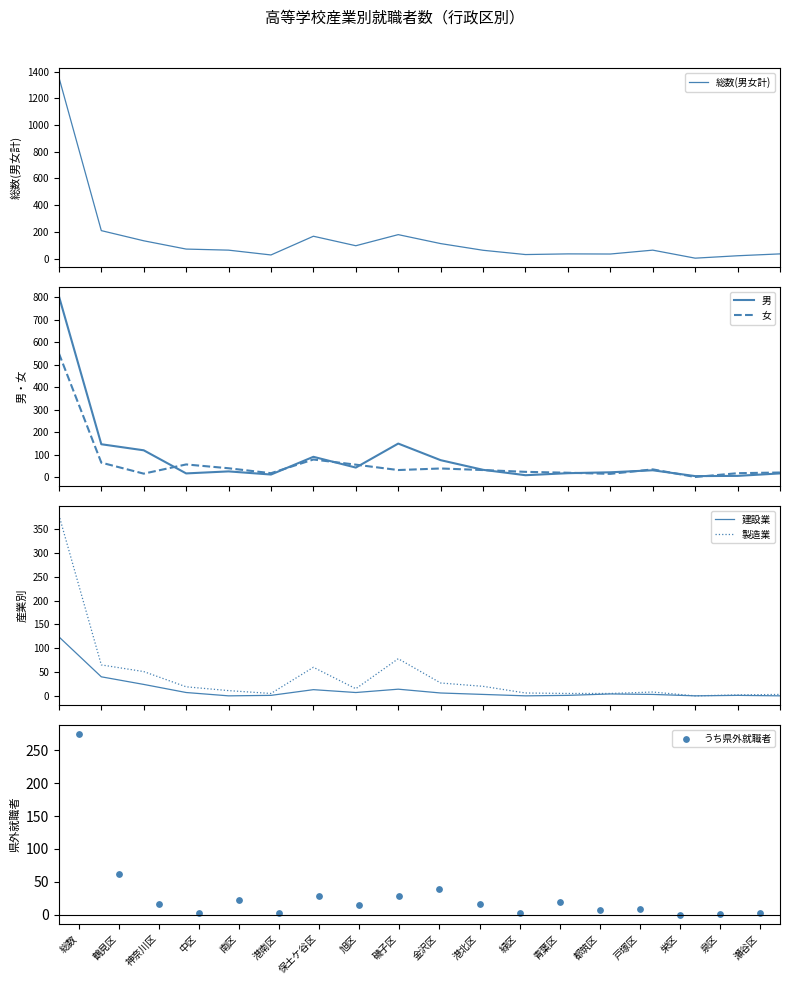

Is the value of 建設業 at 緑区 greater than the value of 女 at 鶴見区?

No